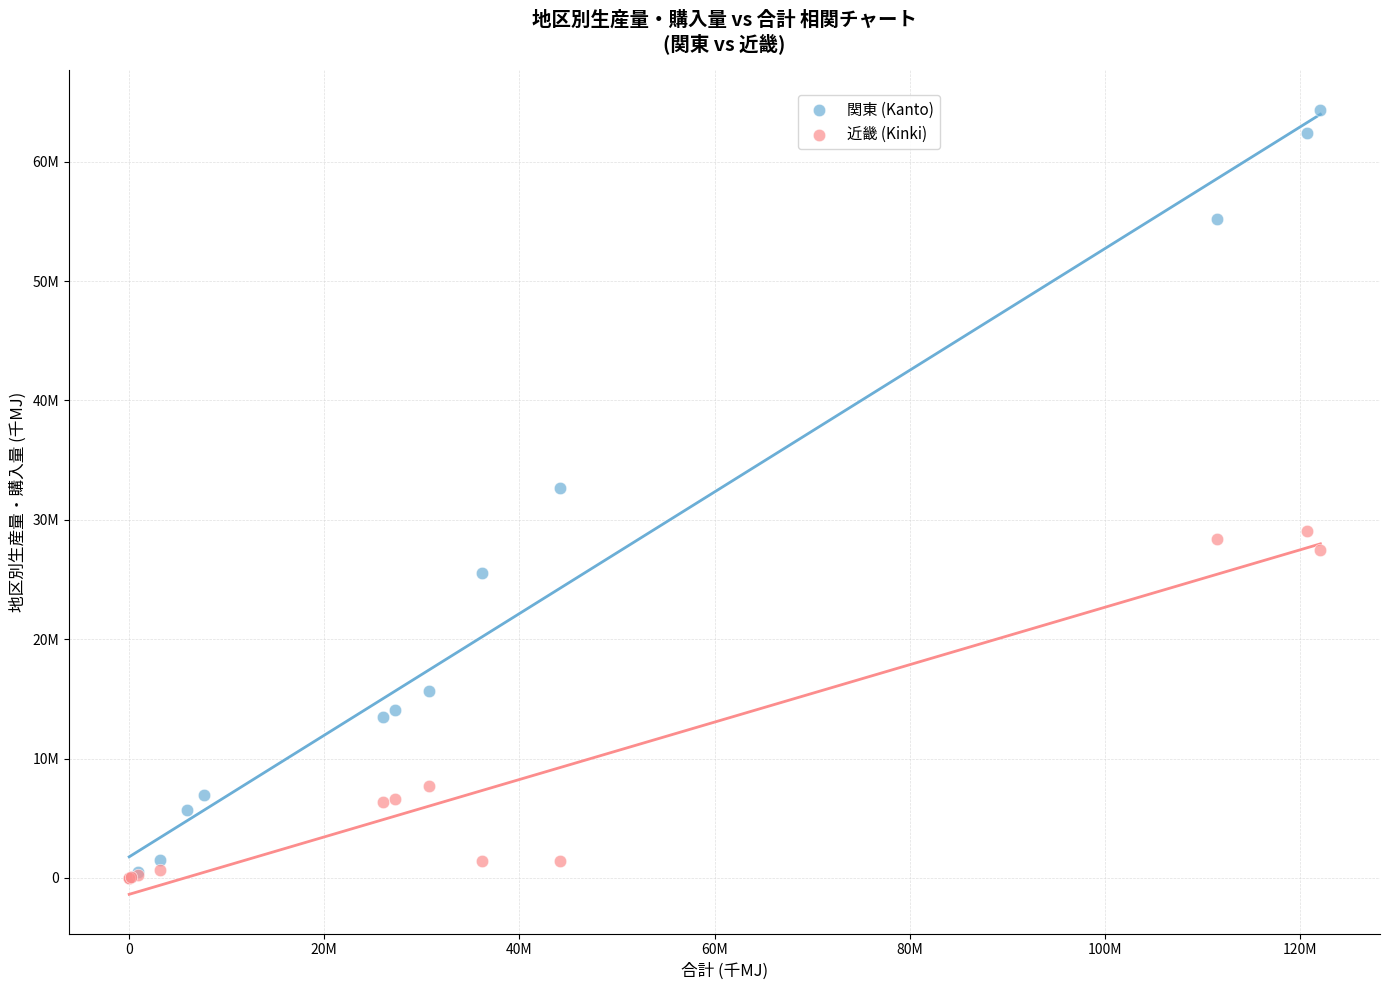

Which series reaches the maximum Y coordinate?

関東 (Kanto)